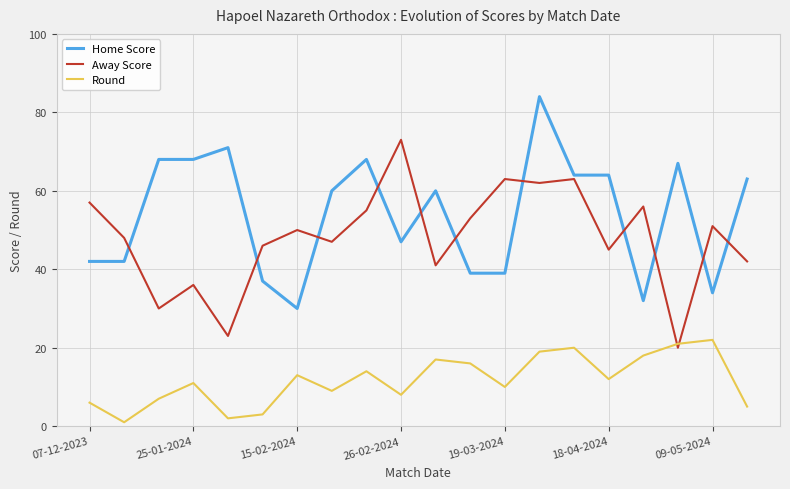

What is the greatest value displayed?

84